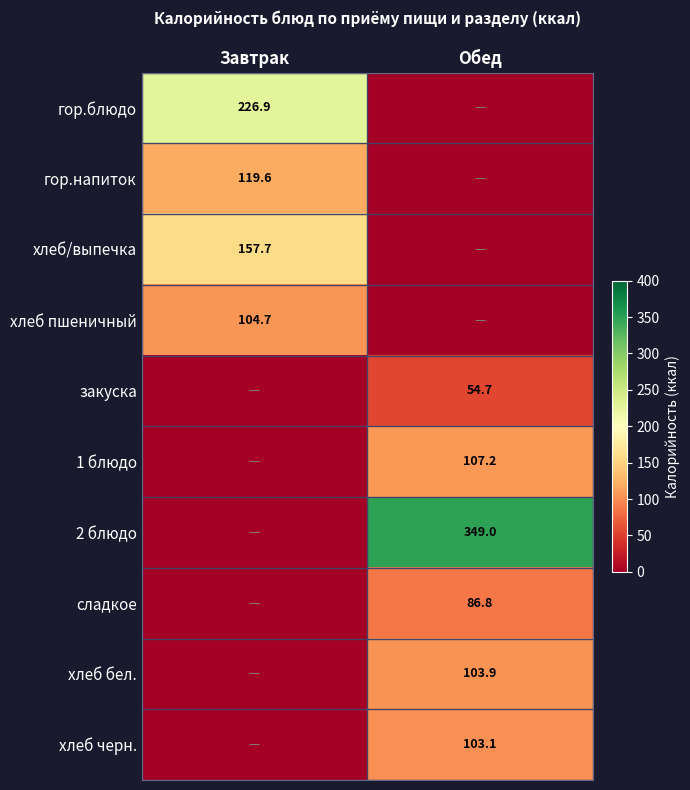

At which category is the sum across all series the highest?

Обед